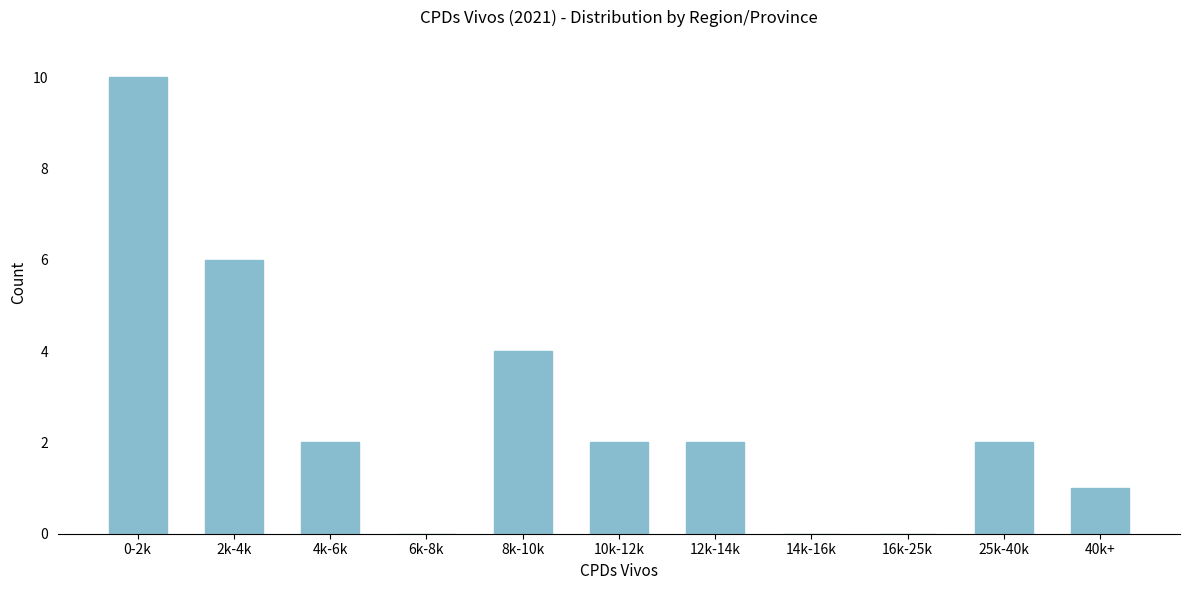

Reading left to right, what are all the values shown in this chart?

0-2k=10	2k-4k=6	4k-6k=2	6k-8k=0	8k-10k=4	10k-12k=2	12k-14k=2	14k-16k=0	16k-25k=0	25k-40k=2	40k+=1